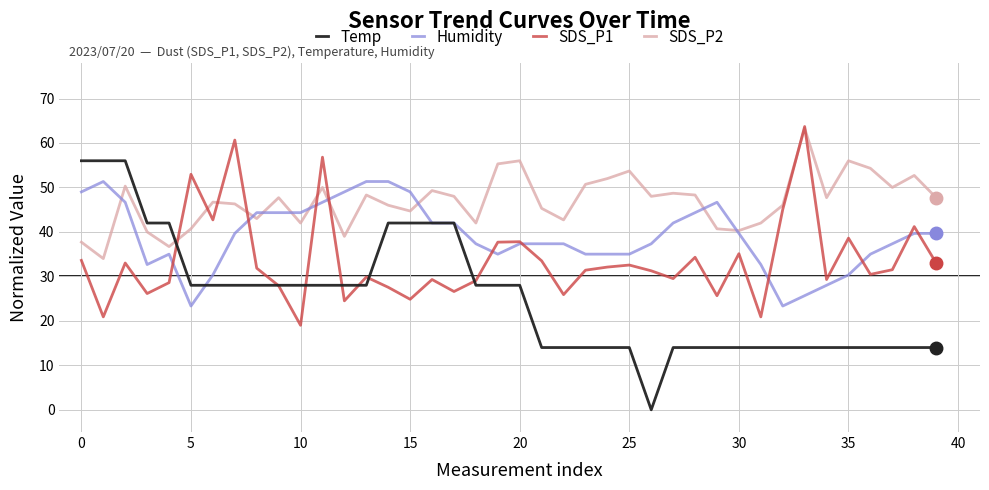

What is the highest value of the Humidity series?

51.3